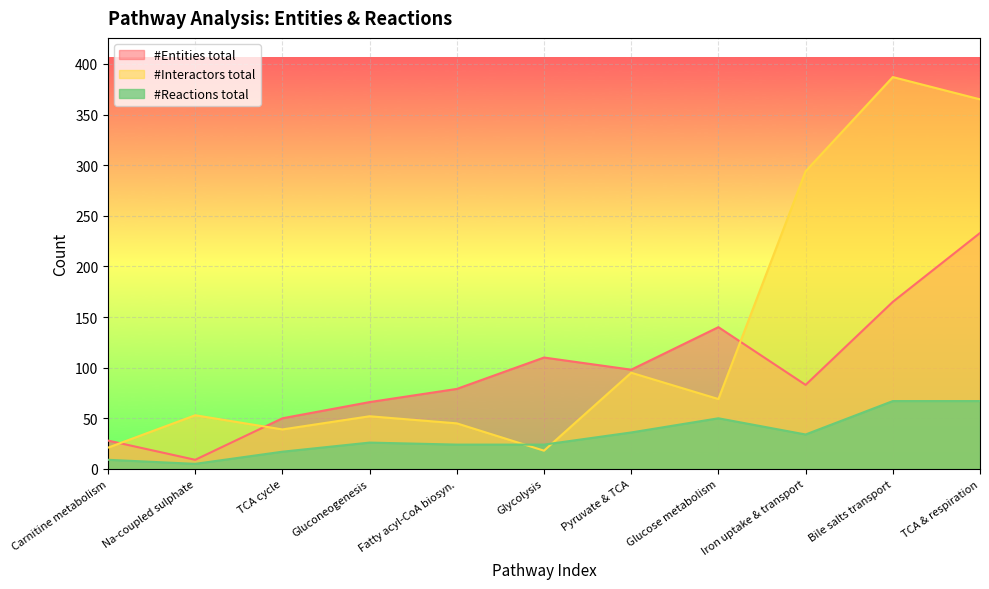

Rank the series by their average value, from lowest to highest.

#Reactions total, #Entities total, #Interactors total